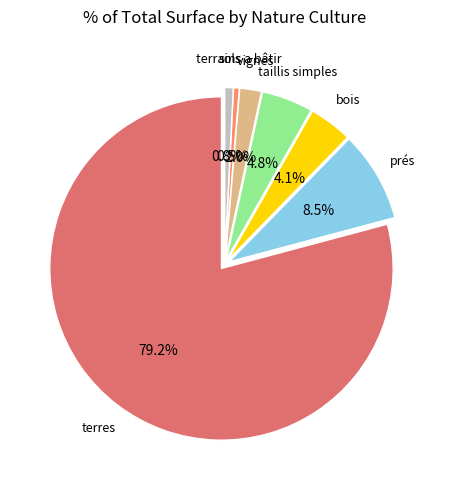

To the nearest percent, what is the combined percentage of taillis simples and terres?

84%